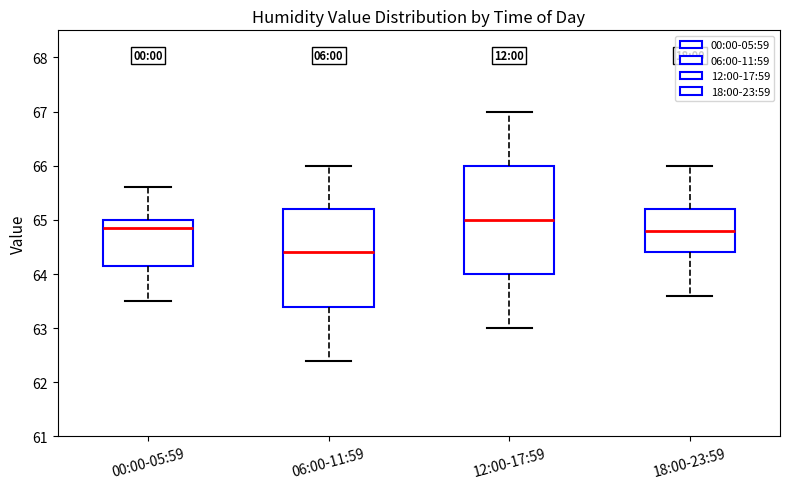

Reading left to right, read every box against the y-axis: the position of its median line, the range the box covers, and the ends of its whiskers. The values are not printed on the chart, so give them approximately, as read against the axis.

00:00-05:59: median 64.9, box 64.2 to 65.0, whiskers 63.5 to 65.6
06:00-11:59: median 64.4, box 63.4 to 65.2, whiskers 62.4 to 66.0
12:00-17:59: median 65.0, box 64.0 to 66.0, whiskers 63.0 to 67.0
18:00-23:59: median 64.8, box 64.4 to 65.2, whiskers 63.6 to 66.0